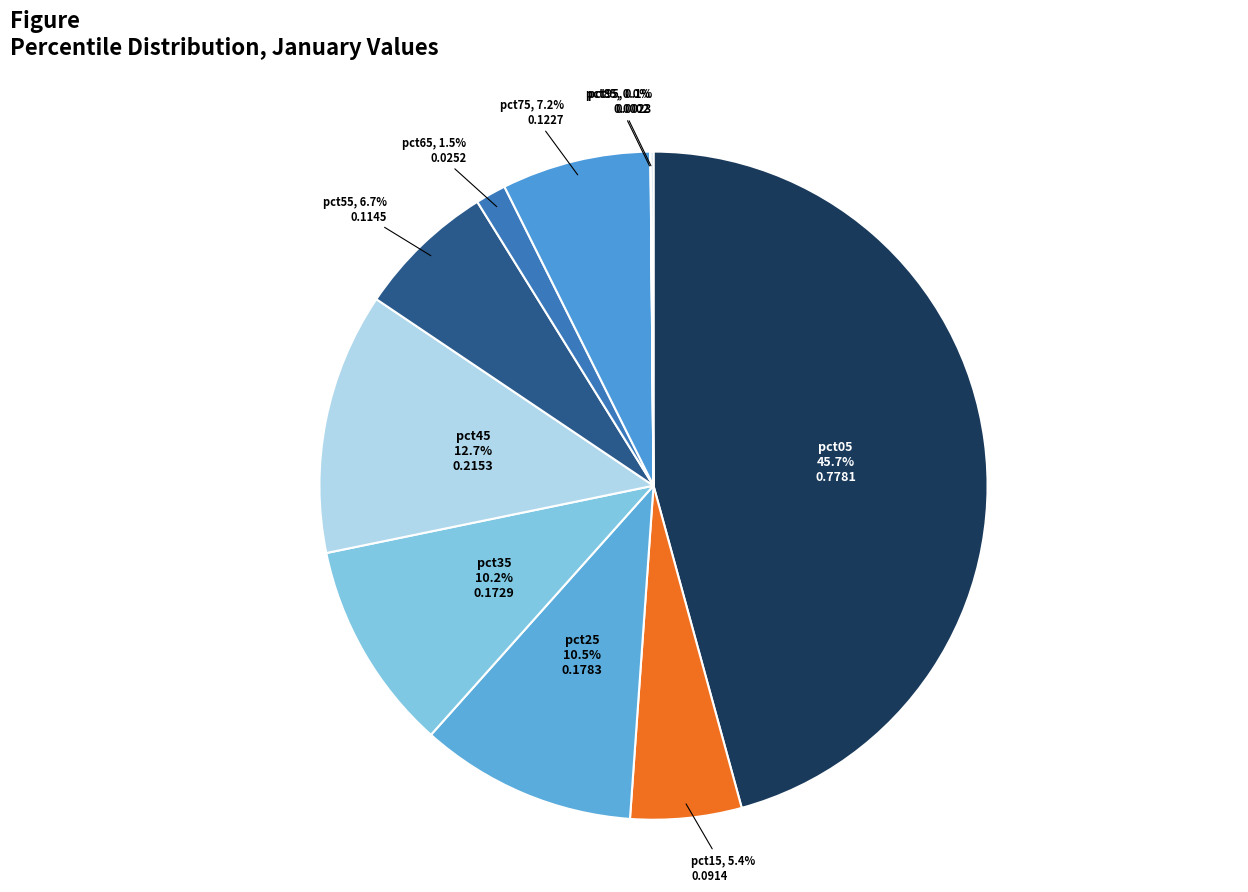

Does pct45 account for over 50% of the chart?

No